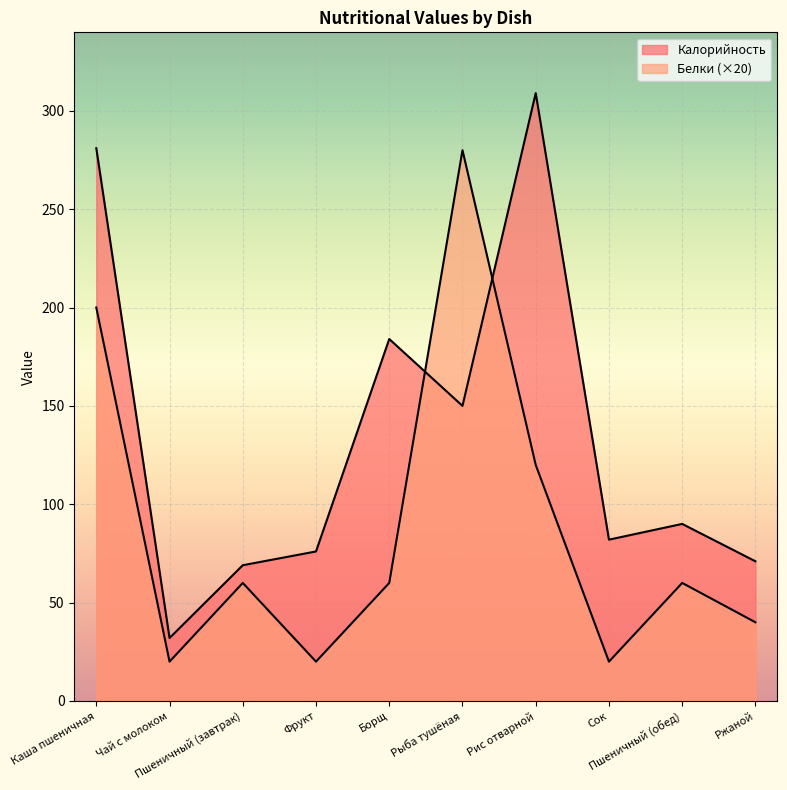

Which series has the largest total across all categories?

Калорийность